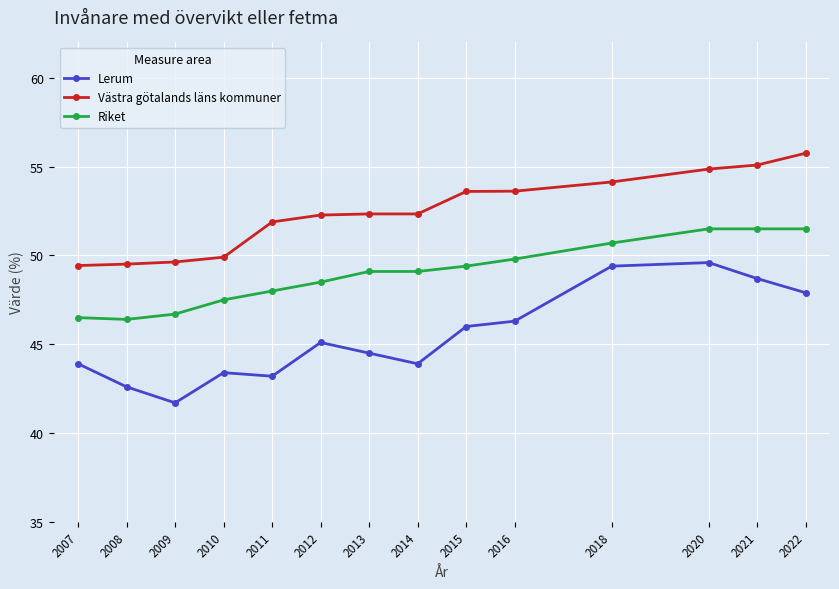

What is the difference between the maximum and minimum values in the Riket series?

5.1